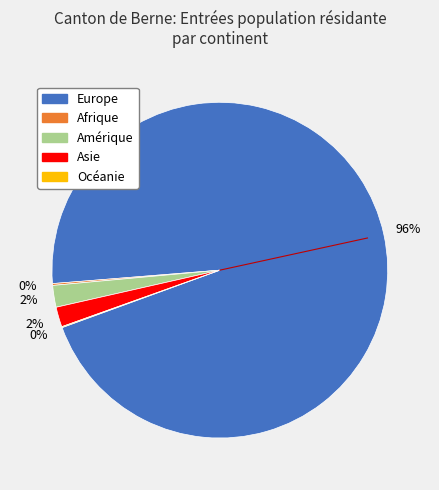

Does Europe represent more than half of the total?

Yes